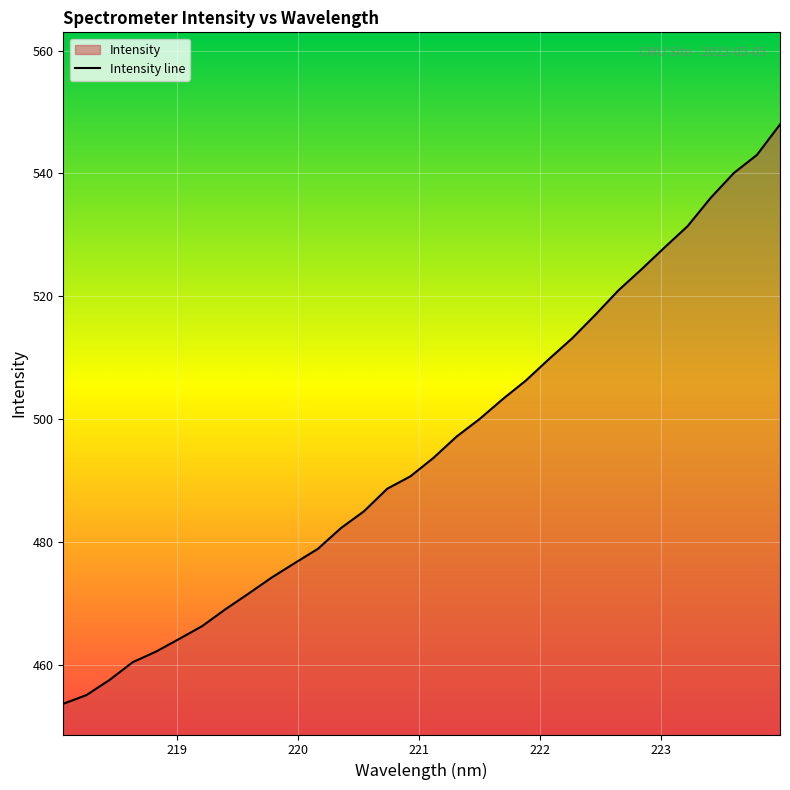

What is the label of the 15th point from the left?

220.7354